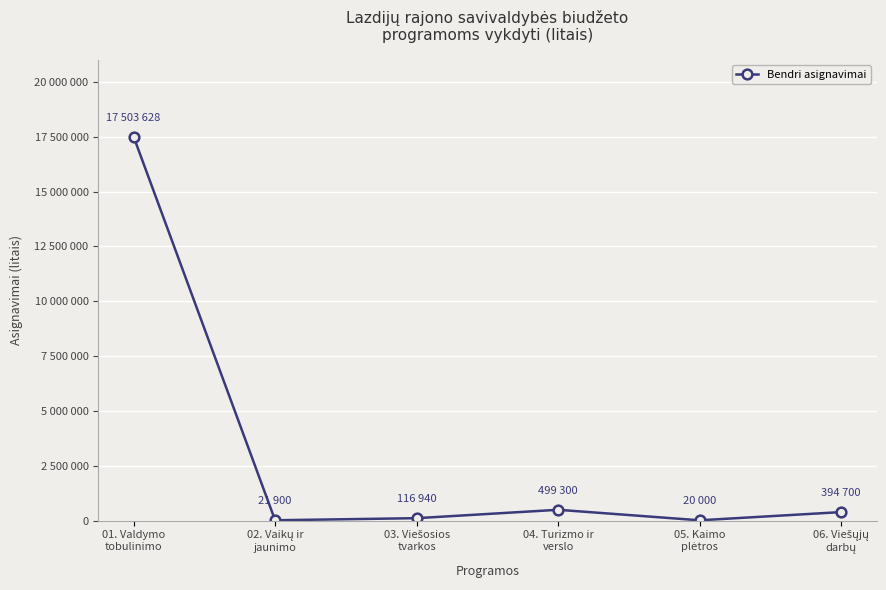

What is the label of the 3rd point from the right?

04. Turizmo ir
verslo